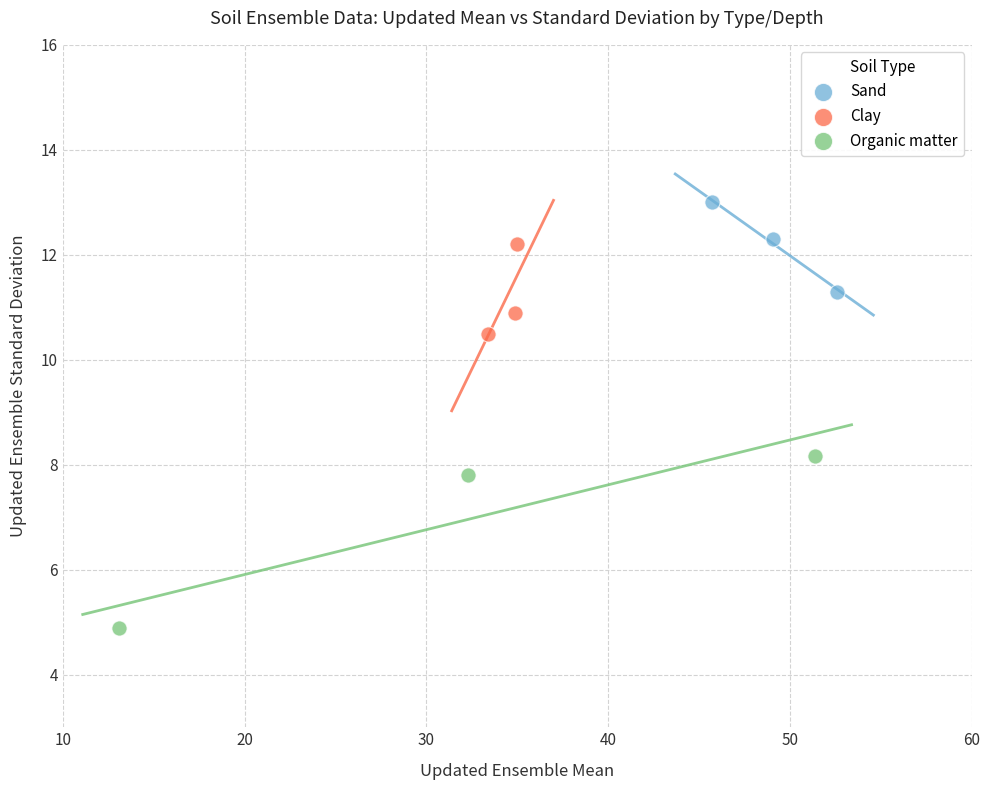

What are all the series names shown in the legend?

Sand, Clay, Organic matter